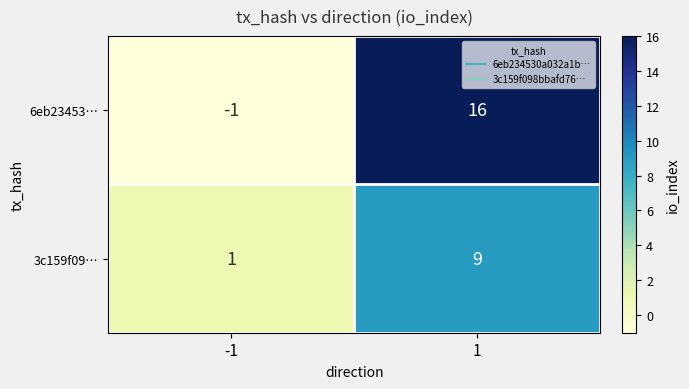

What is the spread (max minus min) of values at 1?

7